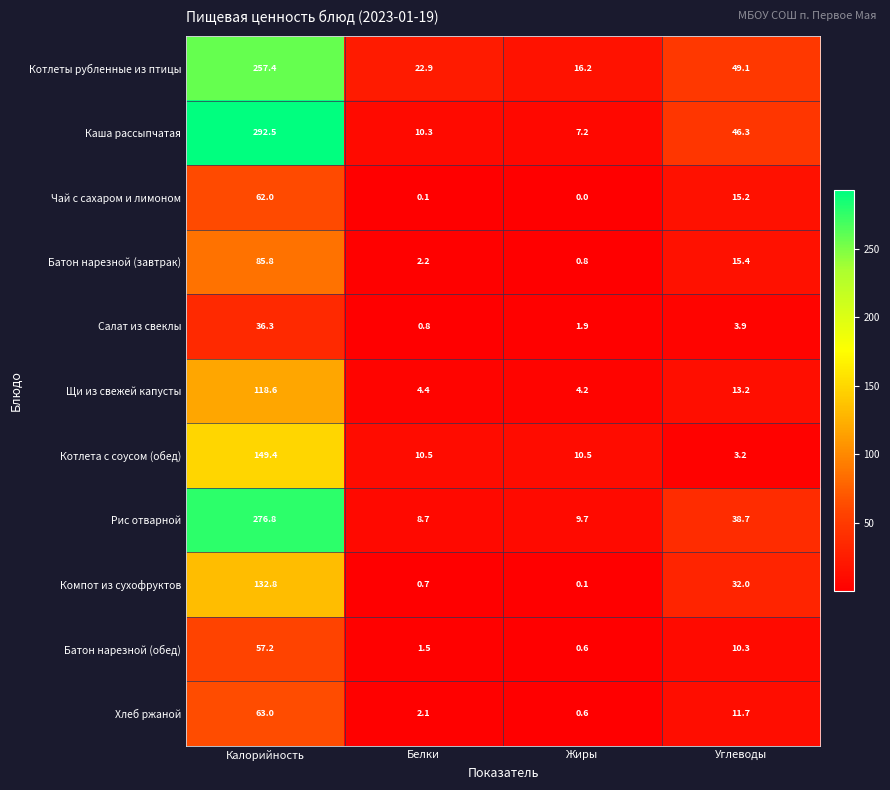

Count the number of data series in this chart.

11